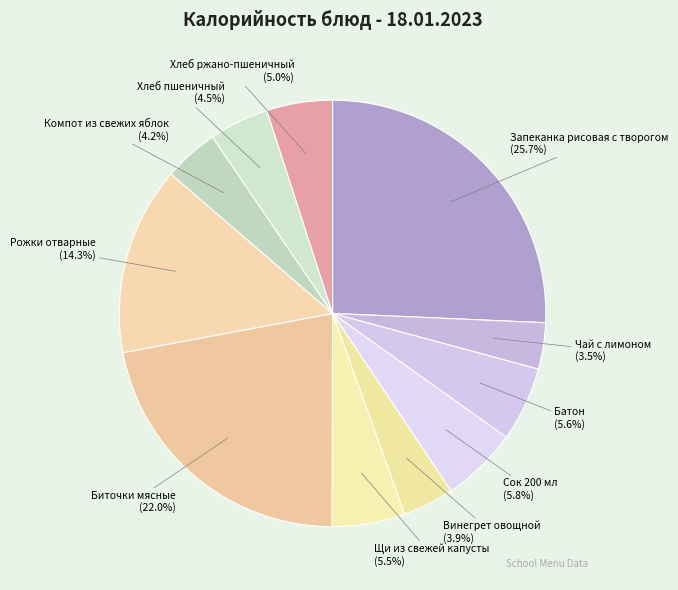

Count the number of slices in the pie.

11